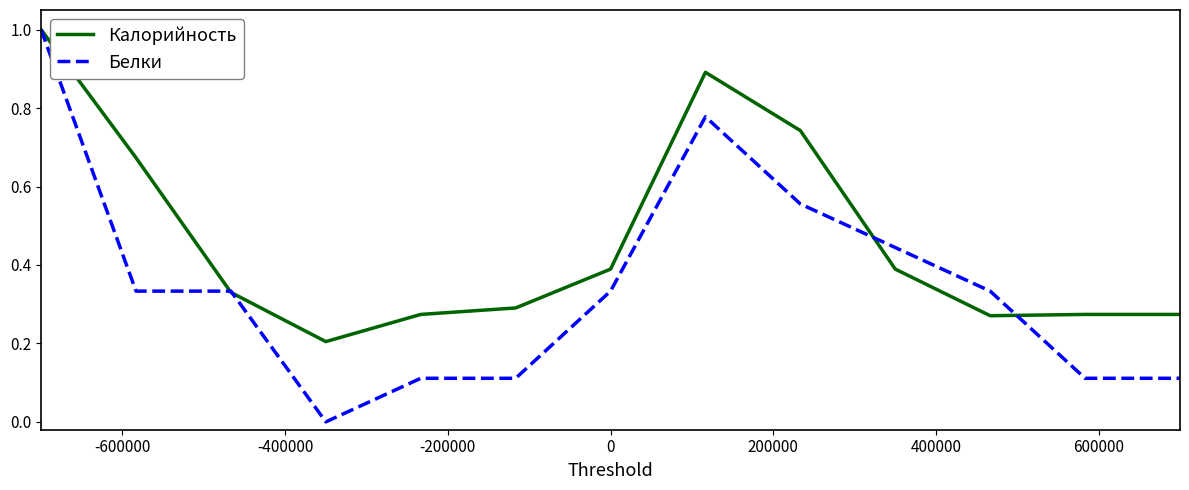

Which series has the largest total across all categories?

Калорийность